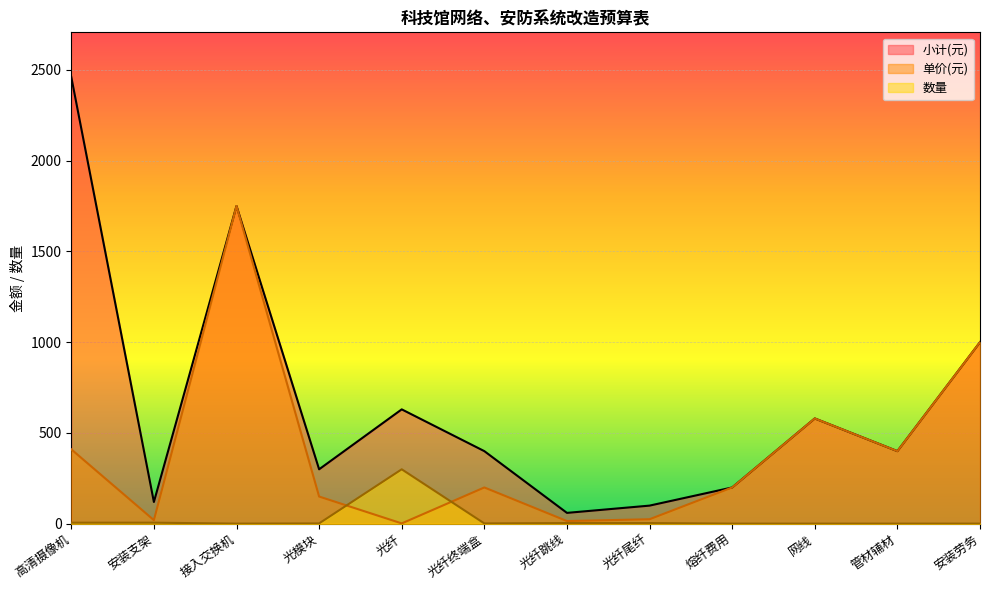

What is the sum of all 数量 values?

329.0